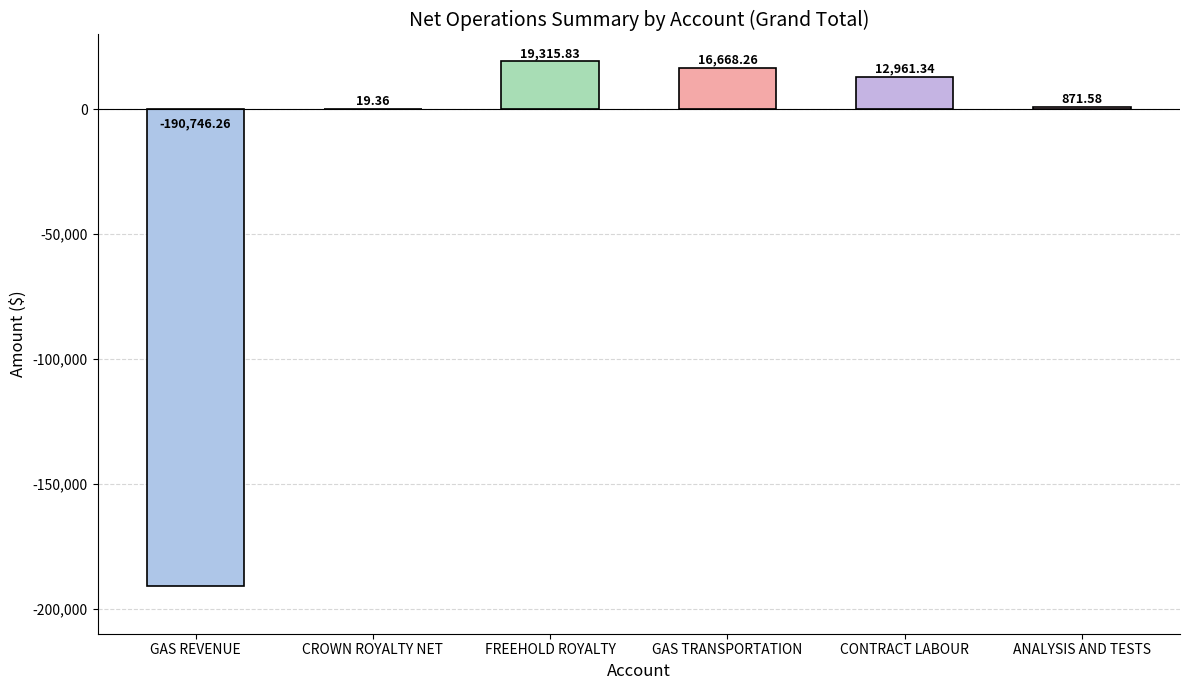

What is the sum of the values at GAS TRANSPORTATION and CONTRACT LABOUR?

29629.6